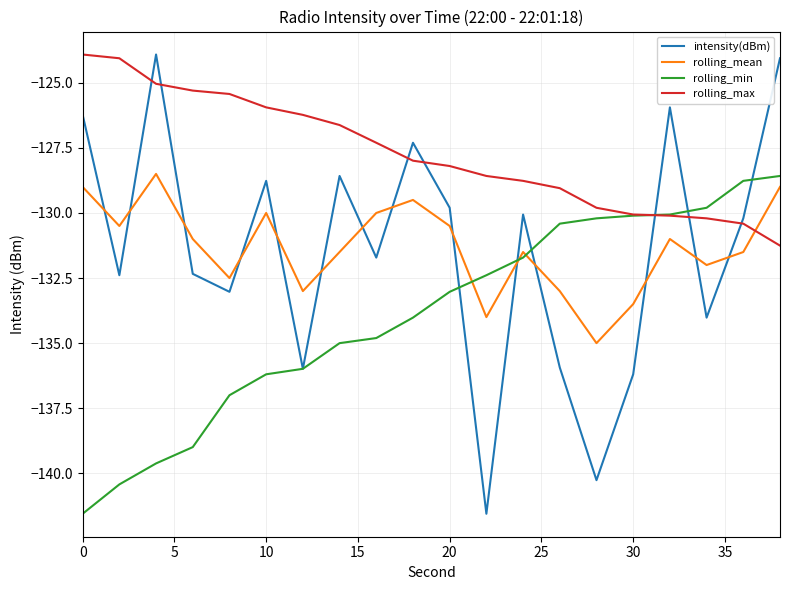

What is the highest value of the rolling_mean series?

-128.5